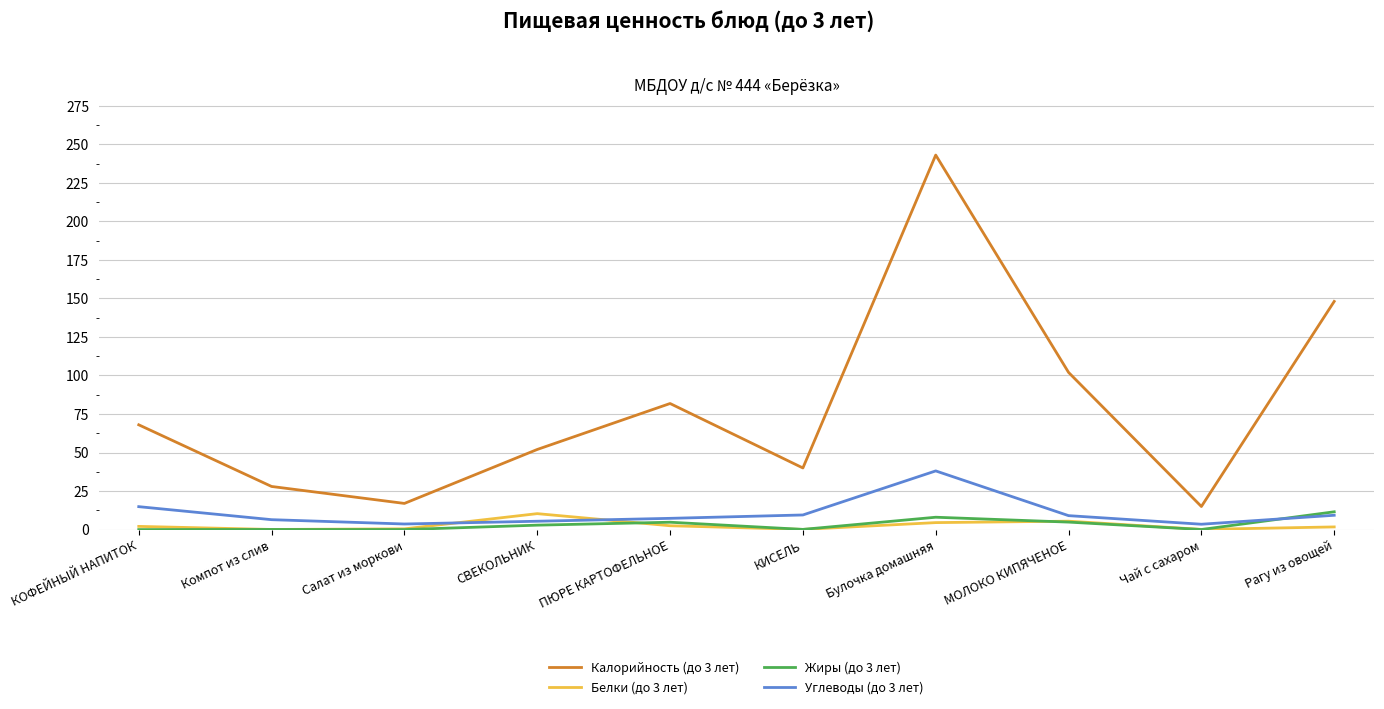

True or false: Углеводы (до 3 лет) and Калорийность (до 3 лет) cross at least once.

False